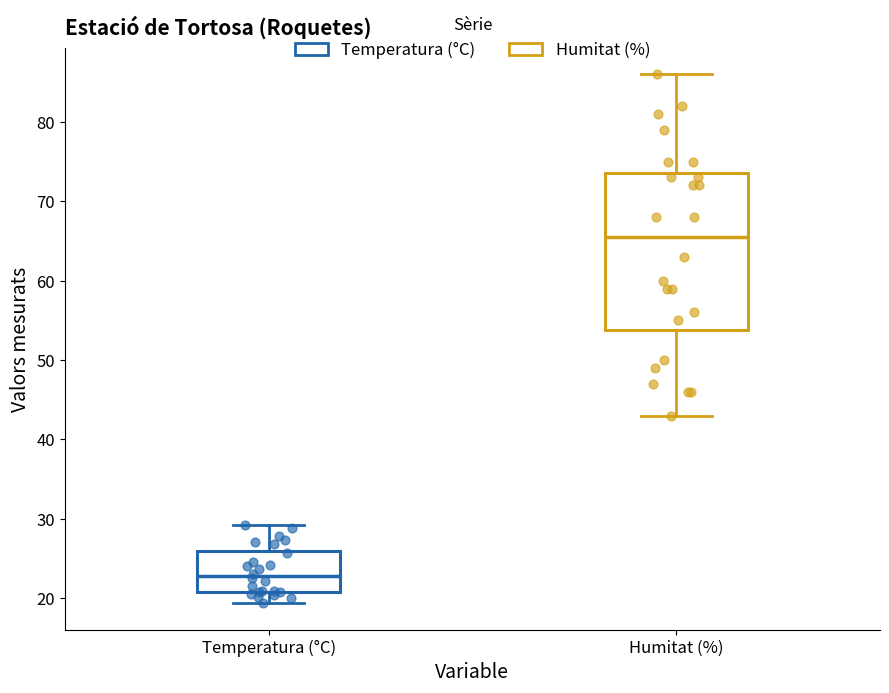

Reading left to right, read every box against the y-axis: the position of its median line, the range the box covers, and the ends of its whiskers. The values are not printed on the chart, so give them approximately, as read against the axis.

Temperatura (°C): median 23, box 21 to 26, whiskers 19 to 29
Humitat (%): median 66, box 54 to 74, whiskers 43 to 86